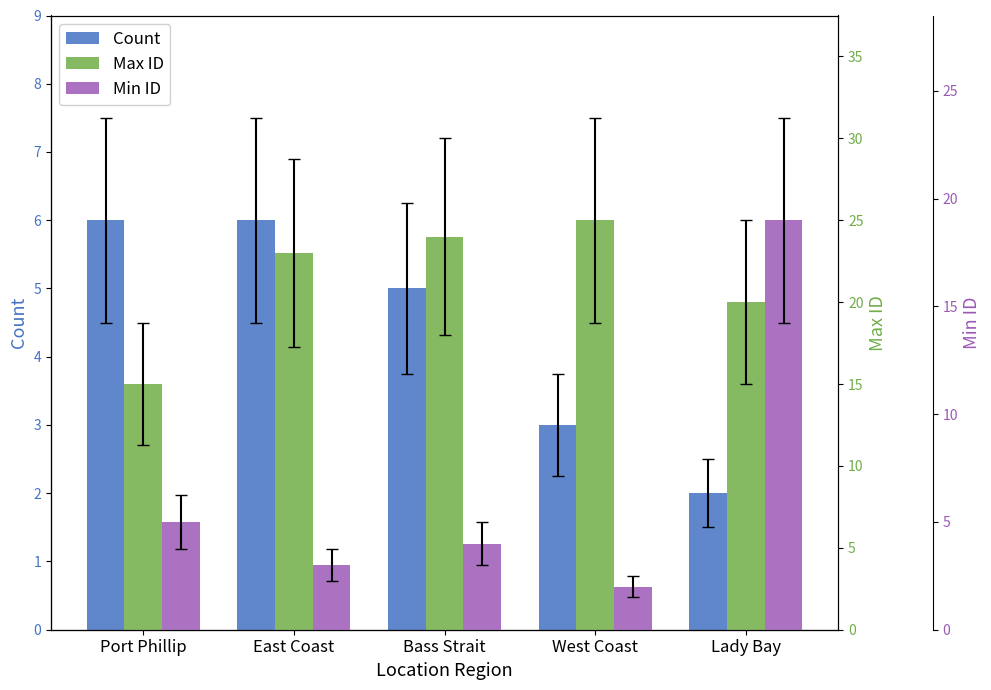

Reading left to right, list all the values displayed in this chart.

Count: Port Phillip=6	East Coast=6	Bass Strait=5	West Coast=3	Lady Bay=2
Max ID: Port Phillip=15	East Coast=23	Bass Strait=24	West Coast=25	Lady Bay=20
Min ID: Port Phillip=5	East Coast=3	Bass Strait=4	West Coast=2	Lady Bay=19